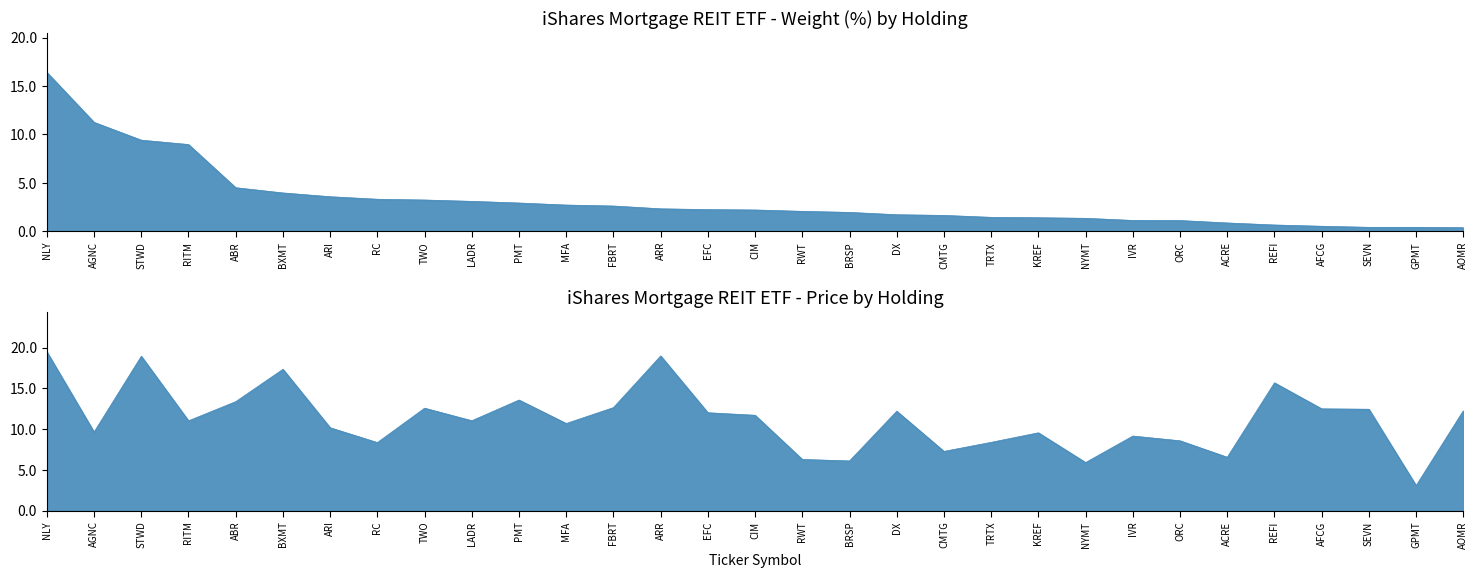

Count the number of data series in this chart.

2